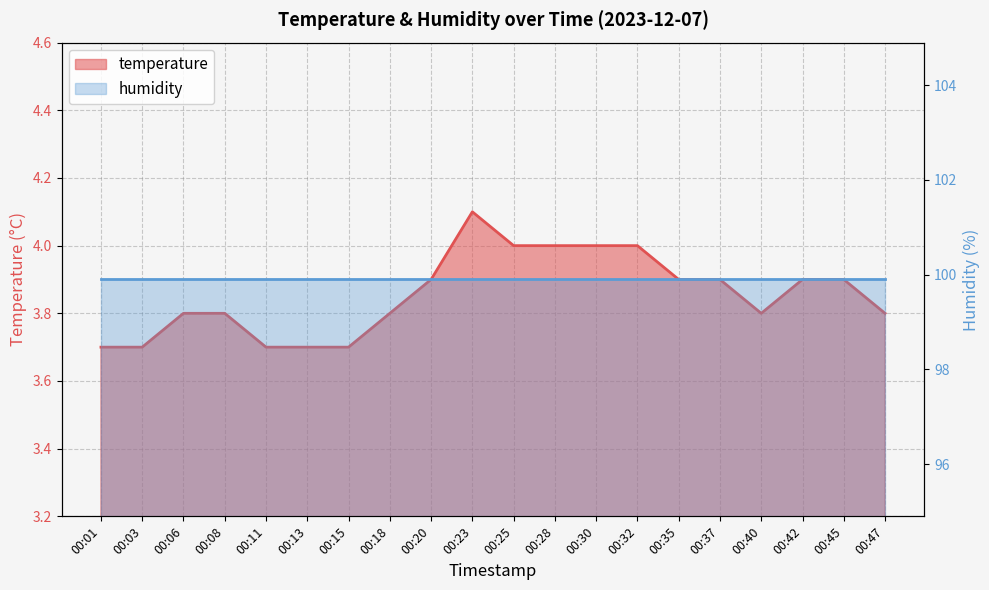

Reading left to right, list all the values displayed in this chart.

3.7	3.7	3.8	3.8	3.7	3.7	3.7	3.8	3.9	4.1	4.0	4.0	4.0	4.0	3.9	3.9	3.8	3.9	3.9	3.8